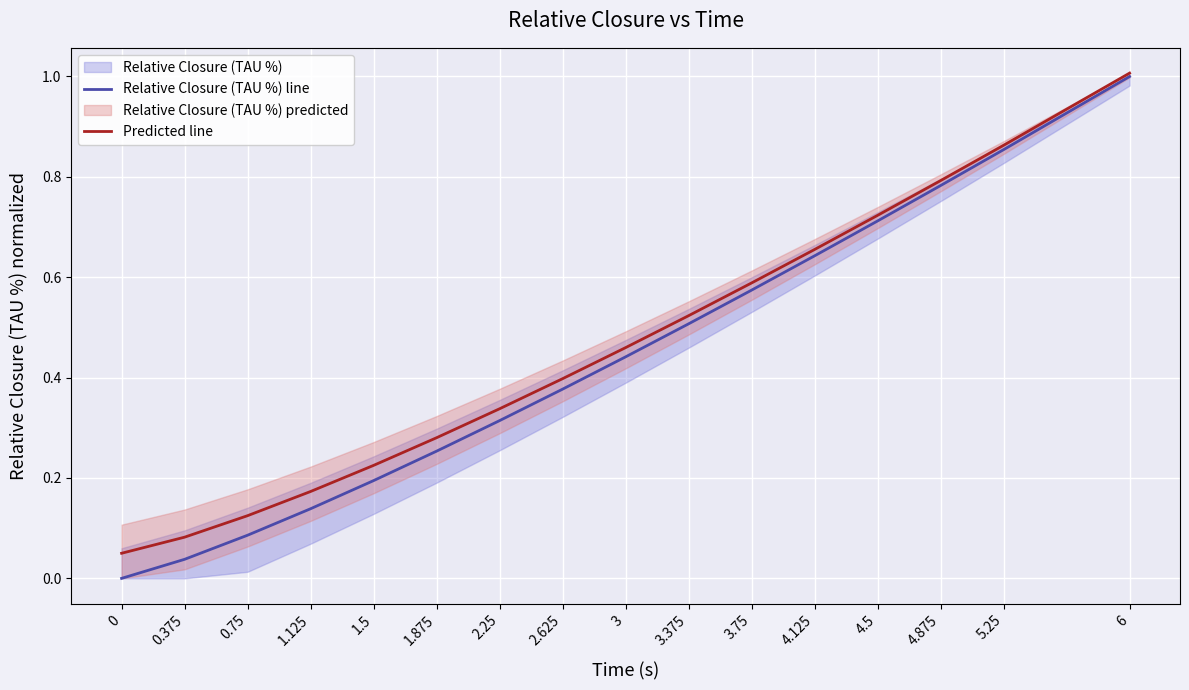

What are all the series names shown in the legend?

Relative Closure (TAU %) line, Predicted line